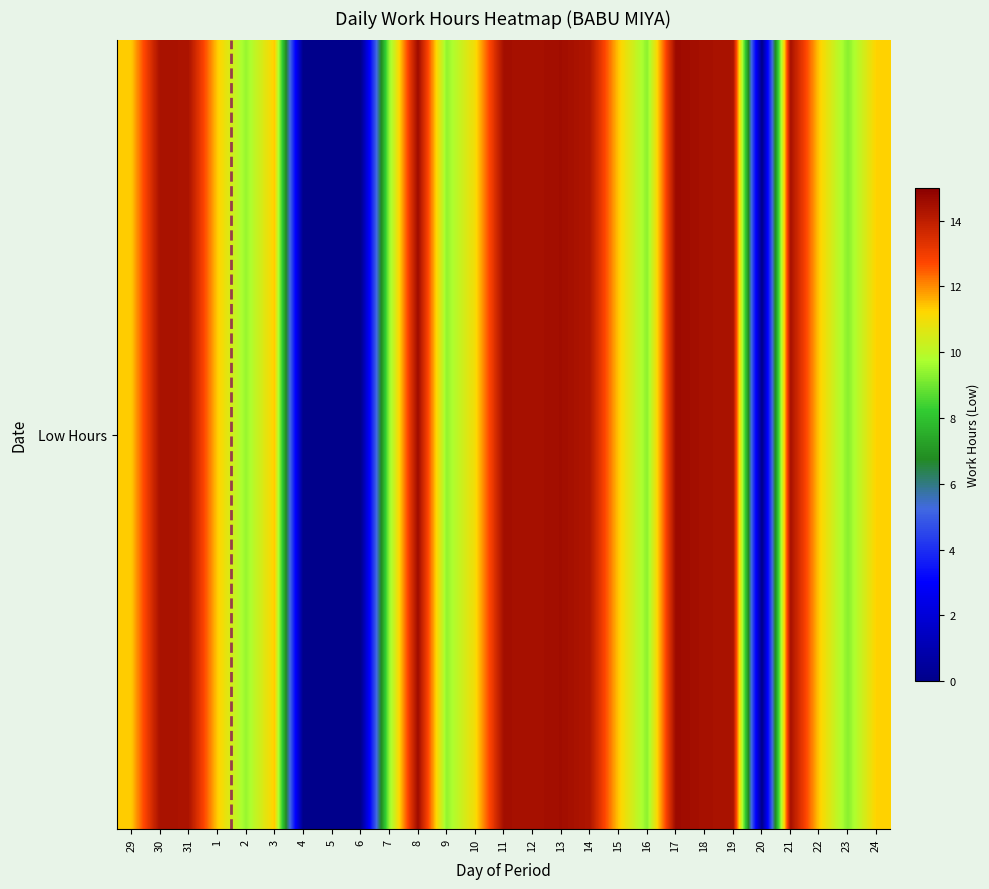

What is the difference between the maximum and minimum values?

14.6